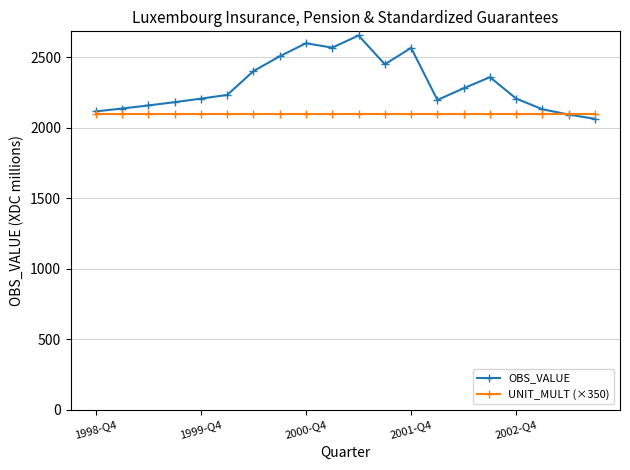

Rank the series by their maximum value, from lowest to highest.

UNIT_MULT (×350), OBS_VALUE